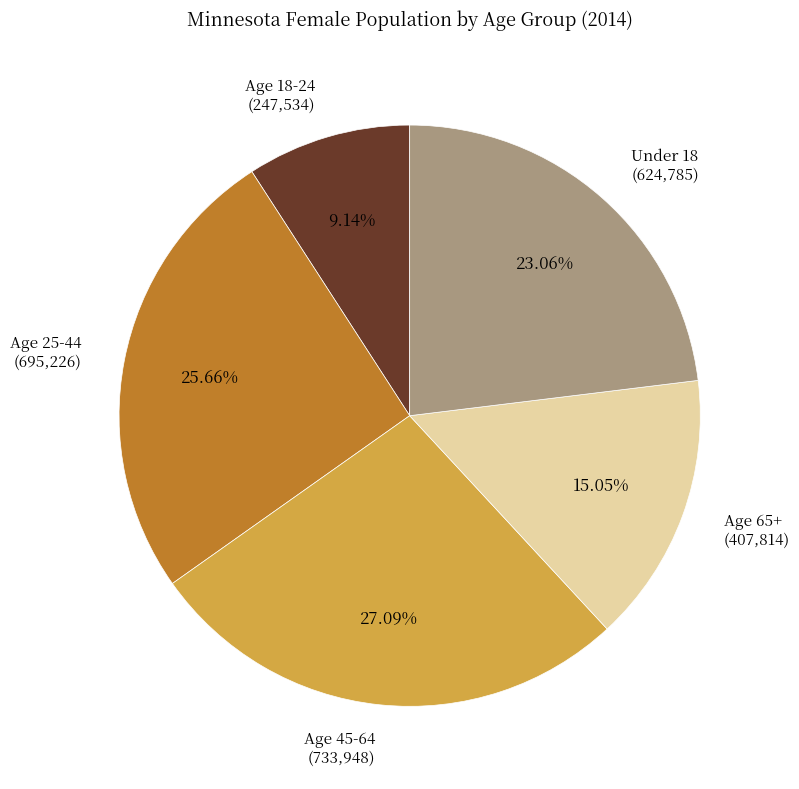

Count the number of slices in the pie.

5